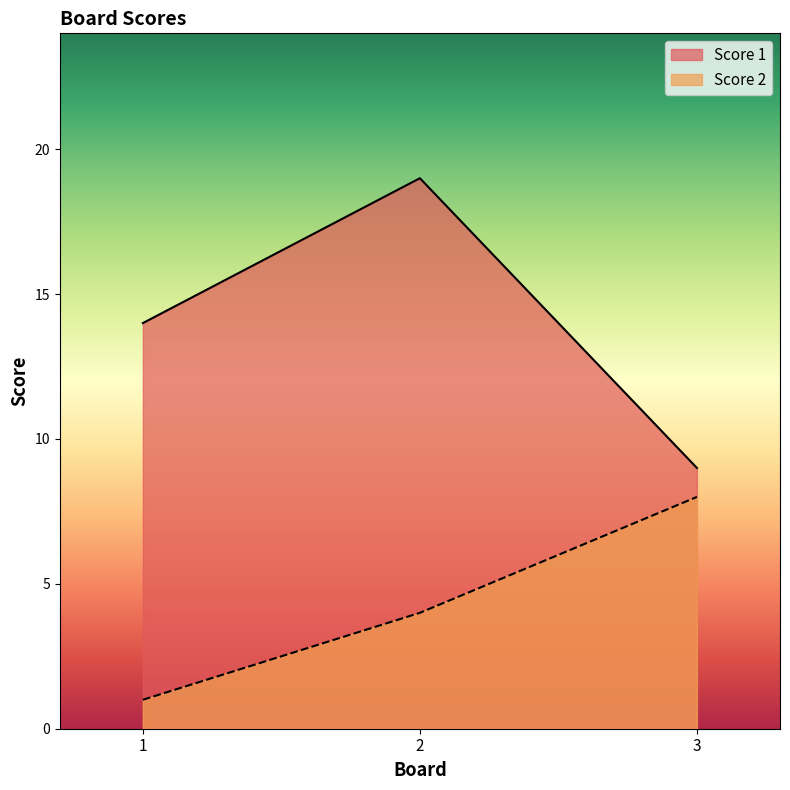

What value does the Score 1 series have at 1, to the nearest 10?

10